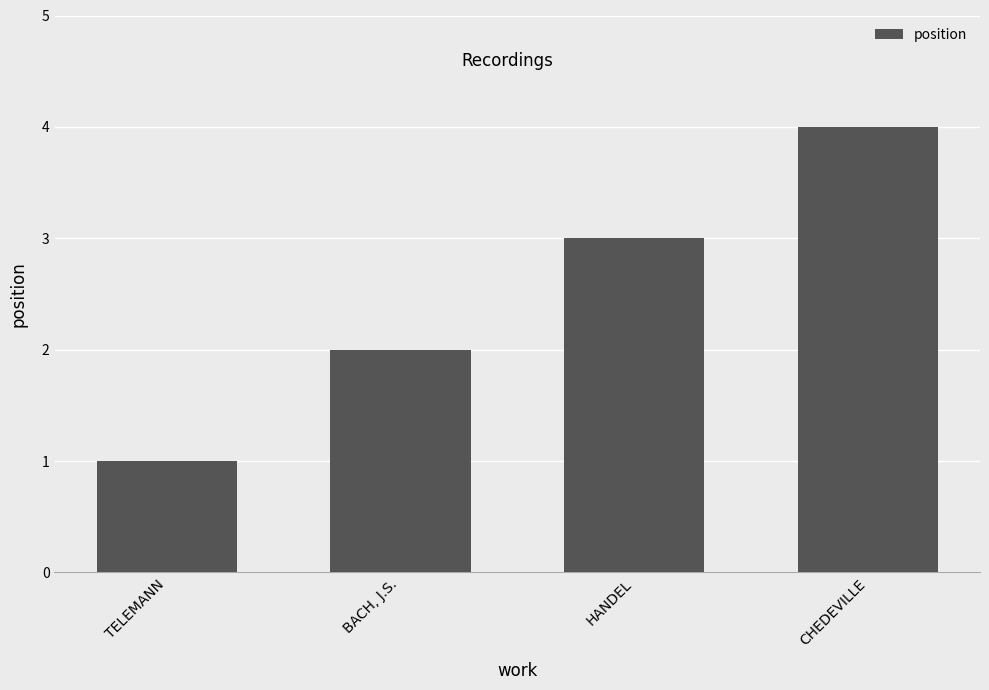

Is it true that the value at BACH, J.S. is 3?

False